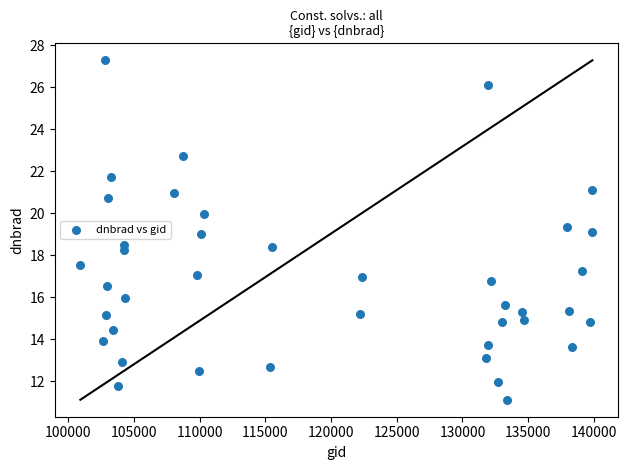

What is the range of X values (max minus min)?

38951.0